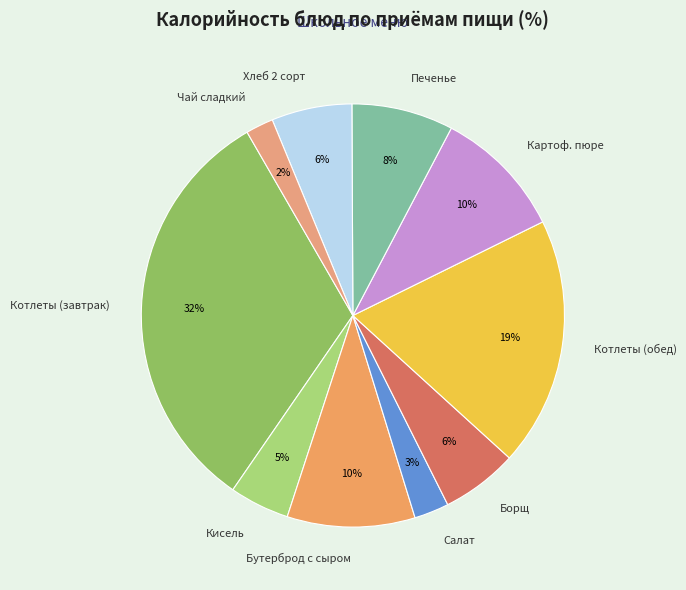

What is the largest slice in the pie chart?

Котлеты (завтрак)